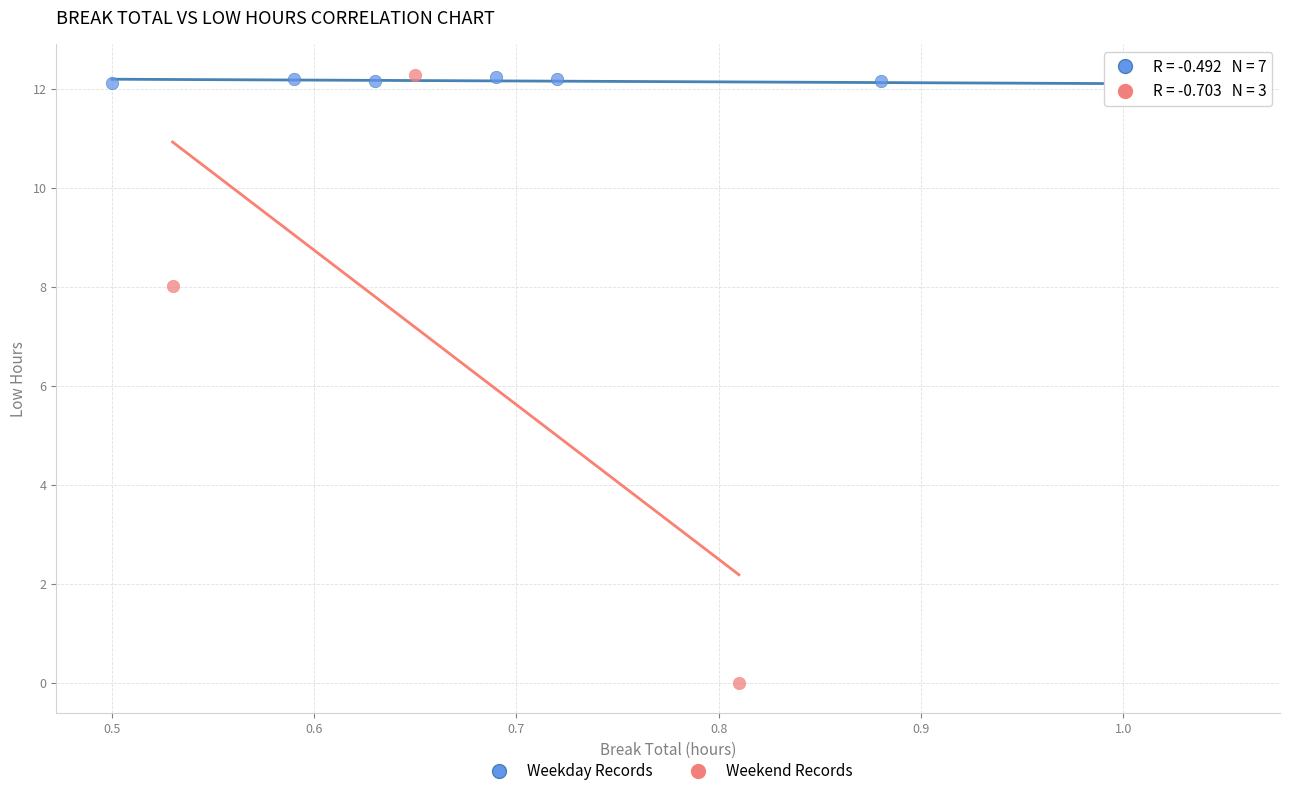

What are all the series names shown in the legend?

Weekday Records, Weekend Records